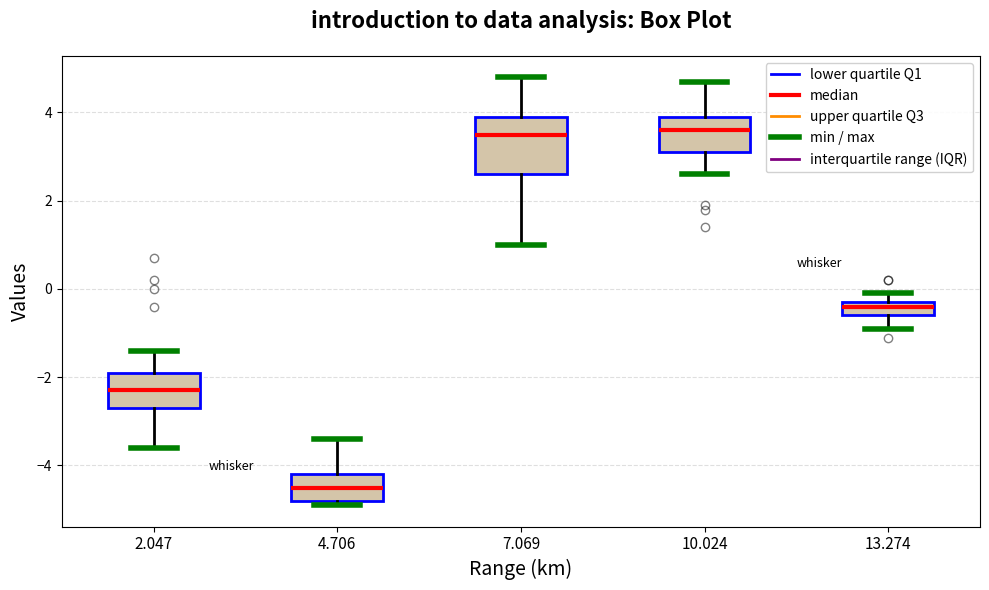

Which box has the lowest median line?

4.706